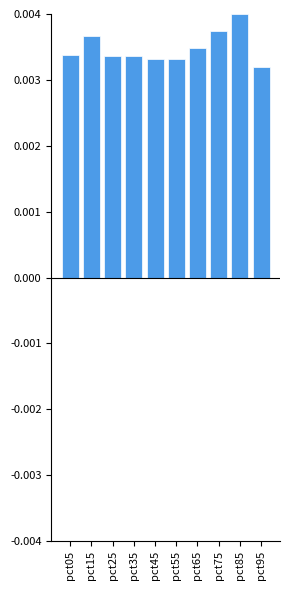

Which category has the highest value across all series?

pct85